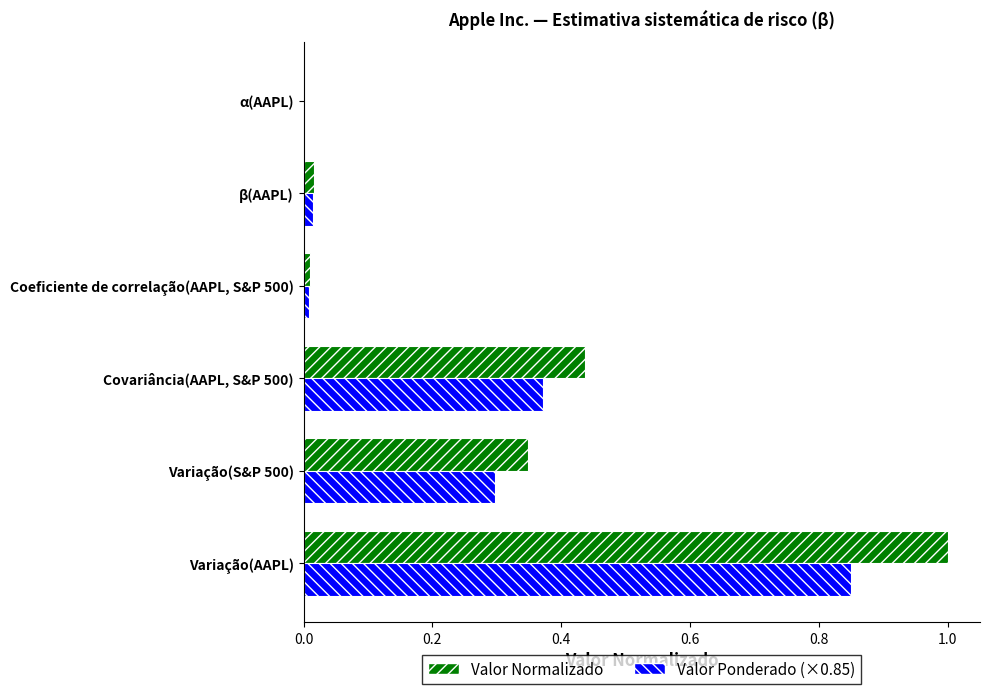

Is the value of Valor Normalizado at Variação(S&P 500) greater than the value of Valor Ponderado (×0.85) at Covariância(AAPL, S&P 500)?

No